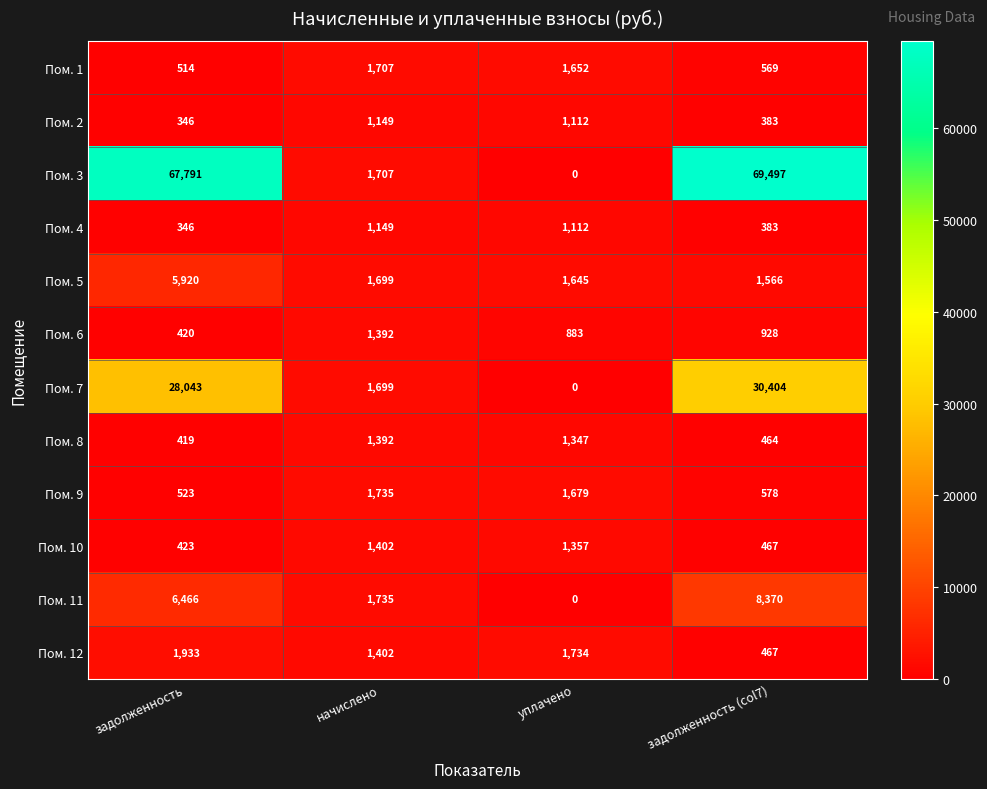

What is the average value of the Пом. 3 series?

34749